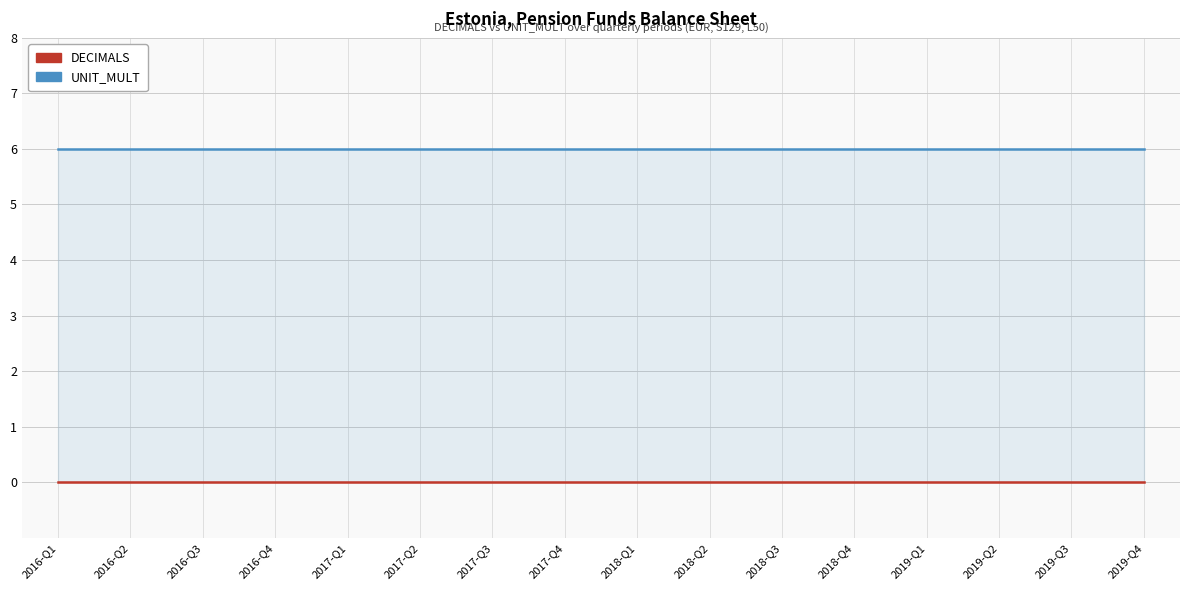

At which category does the chart reach its minimum across all series?

2016-Q1